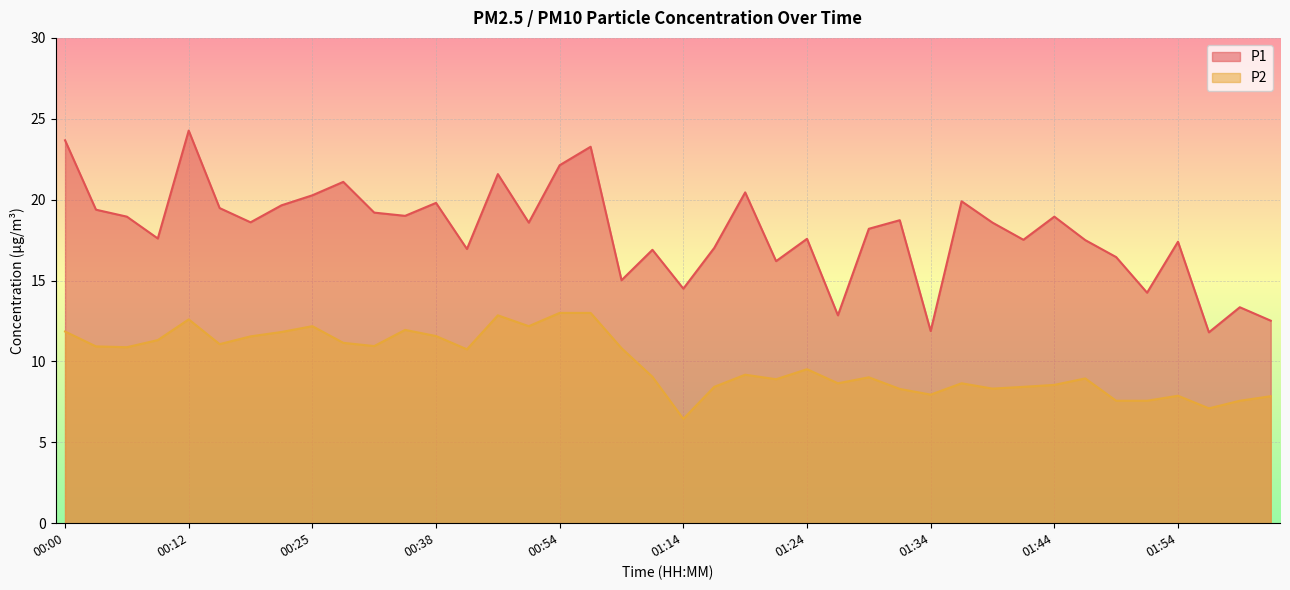

What is the maximum value shown in the chart?

24.3